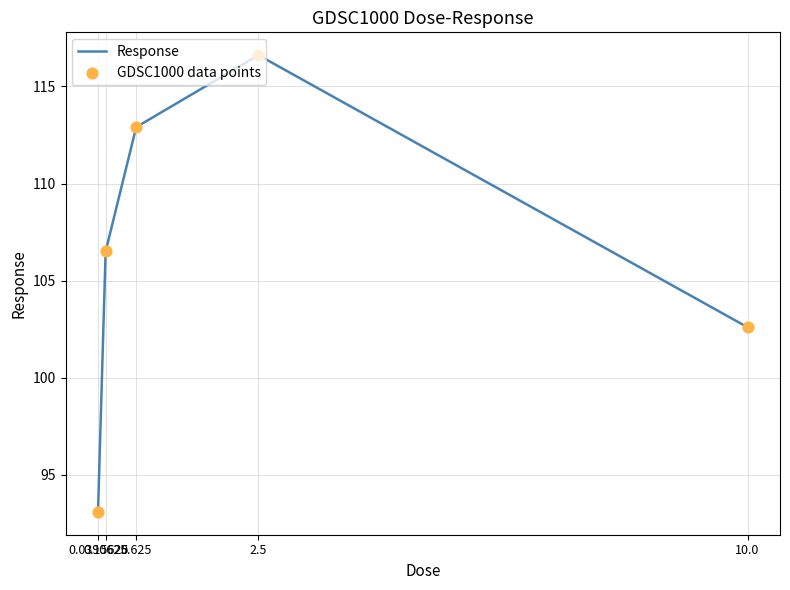

What is the minimum value shown in the chart?

93.1